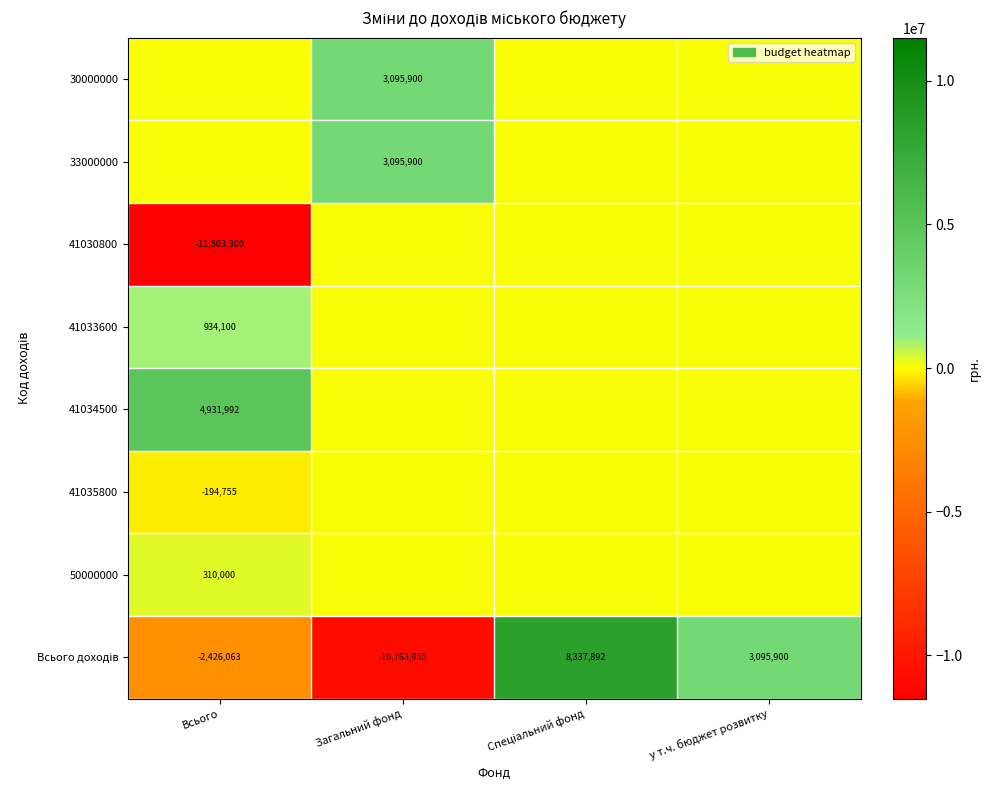

True or false: 33000000 has a value of 3095900 at Загальний фонд.

True